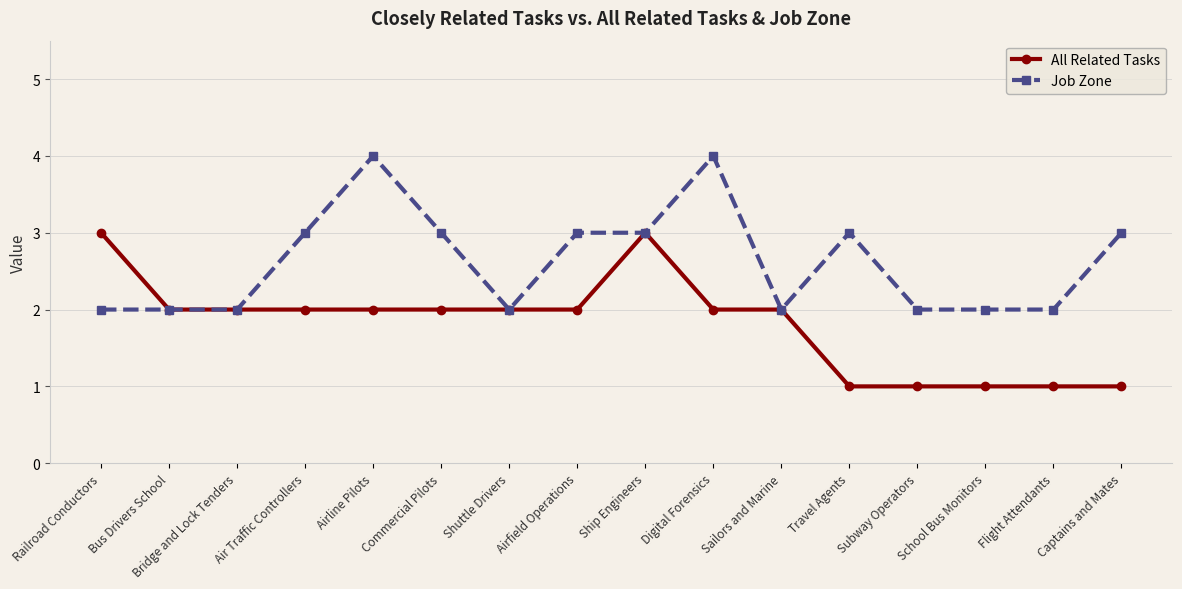

Is it true that All Related Tasks equals 5 at Ship Engineers?

False